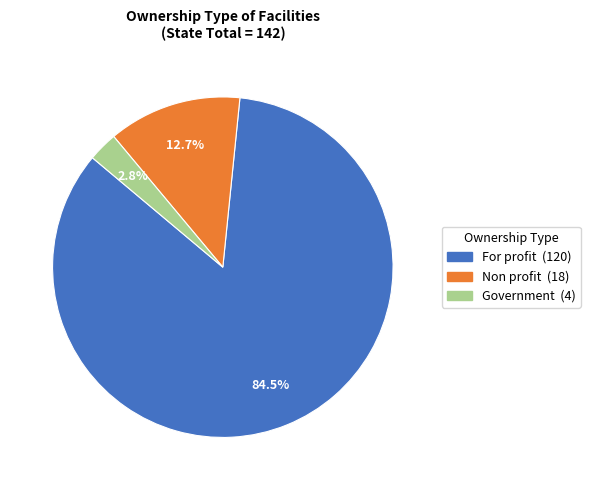

What is the total percentage of For profit and Government?

87.3%